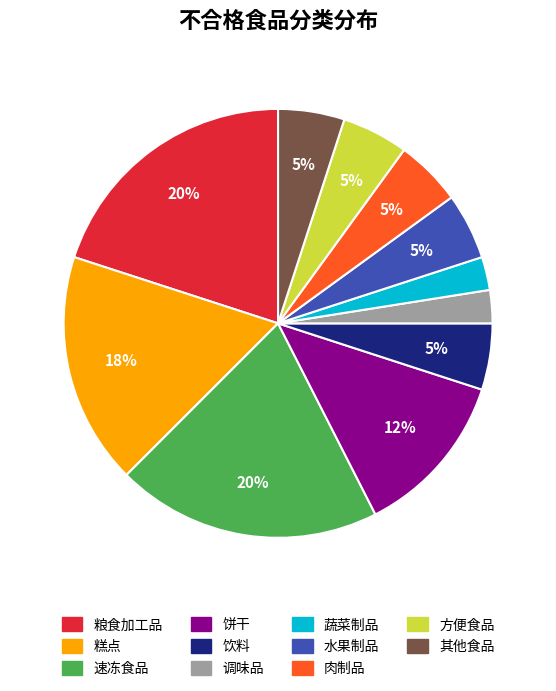

How many slices are in this pie chart?

11